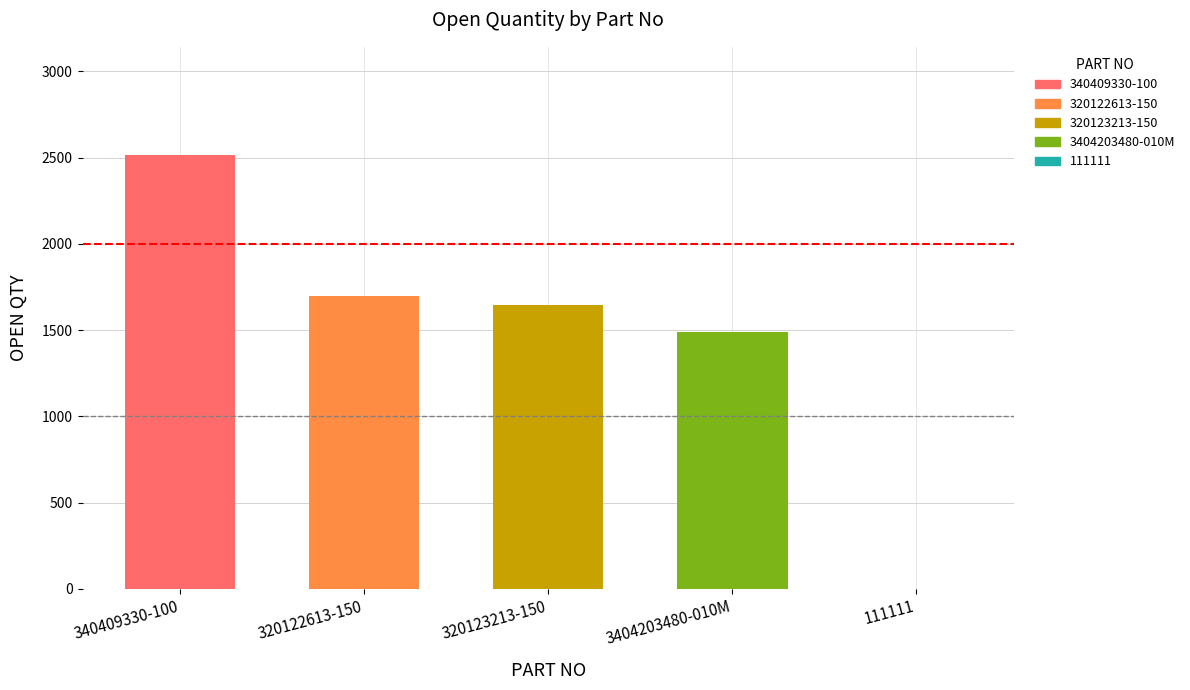

What is the label of the 1st bar from the right?

111111